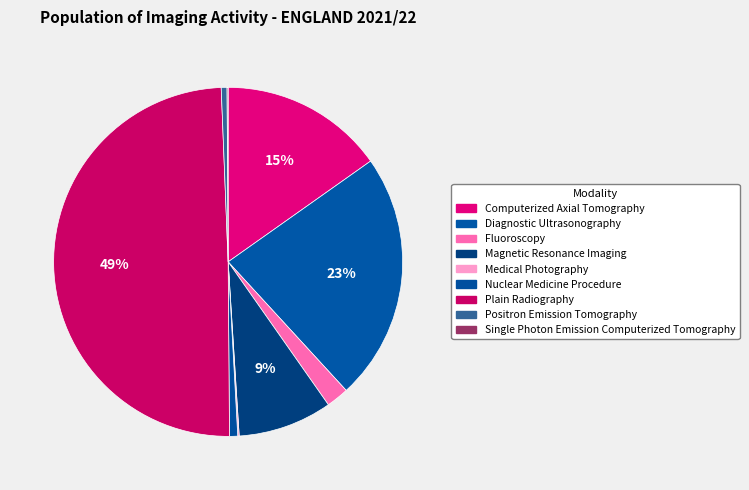

Is it true that Magnetic Resonance Imaging is 15% of the pie?

False